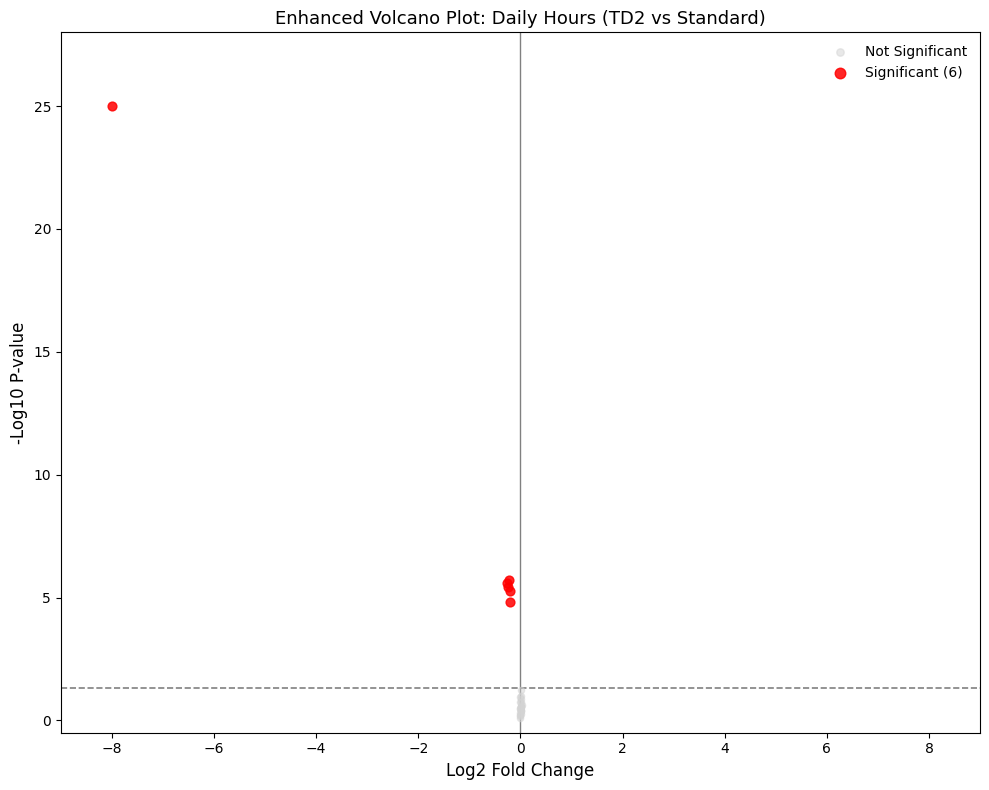

Which series contains the lowest Y value?

Not Significant